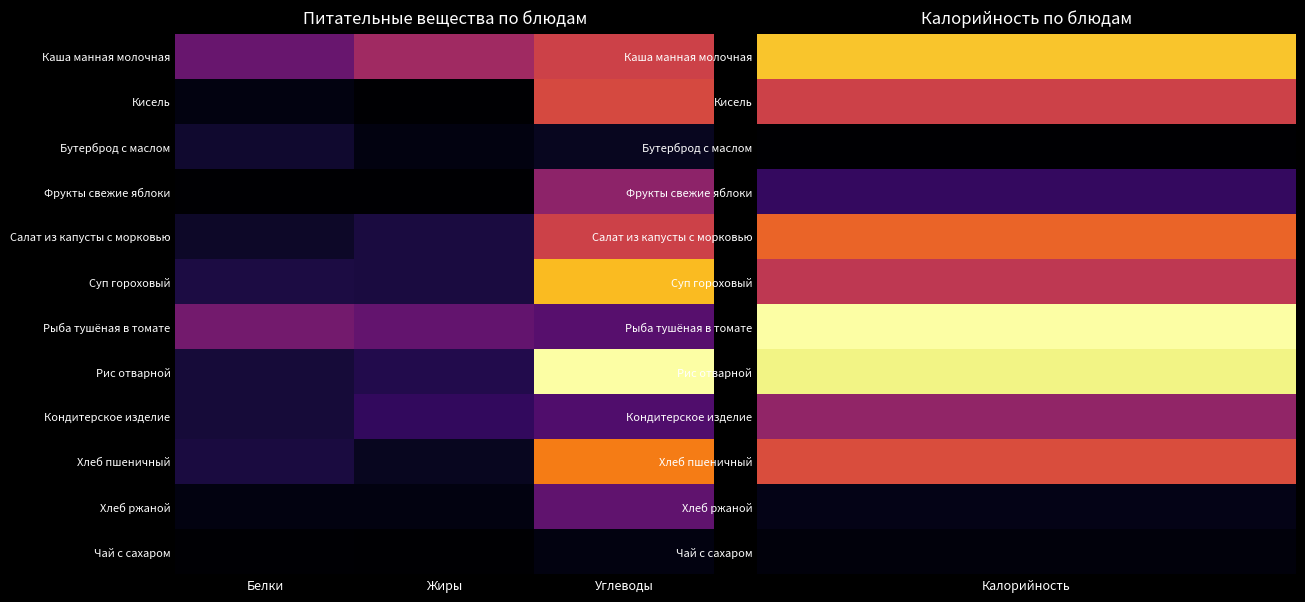

Reading left to right, transcribe all the data shown in this chart.

Каша манная молочная: Белки=0.3	Жиры=0.4	Углеводы=0.6
Кисель: Белки=0.0	Жиры=0.0	Углеводы=0.6
Бутерброд с маслом: Белки=0.1	Жиры=0.0	Углеводы=0.1
Фрукты свежие яблоки: Белки=0.0	Жиры=0.0	Углеводы=0.4
Салат из капусты с морковью: Белки=0.1	Жиры=0.1	Углеводы=0.5
Суп гороховый: Белки=0.1	Жиры=0.1	Углеводы=0.8
Рыба тушёная в томате: Белки=0.3	Жиры=0.3	Углеводы=0.3
Рис отварной: Белки=0.1	Жиры=0.1	Углеводы=1.0
Кондитерское изделие: Белки=0.1	Жиры=0.2	Углеводы=0.2
Хлеб пшеничный: Белки=0.1	Жиры=0.1	Углеводы=0.7
Хлеб ржаной: Белки=0.0	Жиры=0.0	Углеводы=0.3
Чай с сахаром: Белки=0.0	Жиры=0.0	Углеводы=0.0